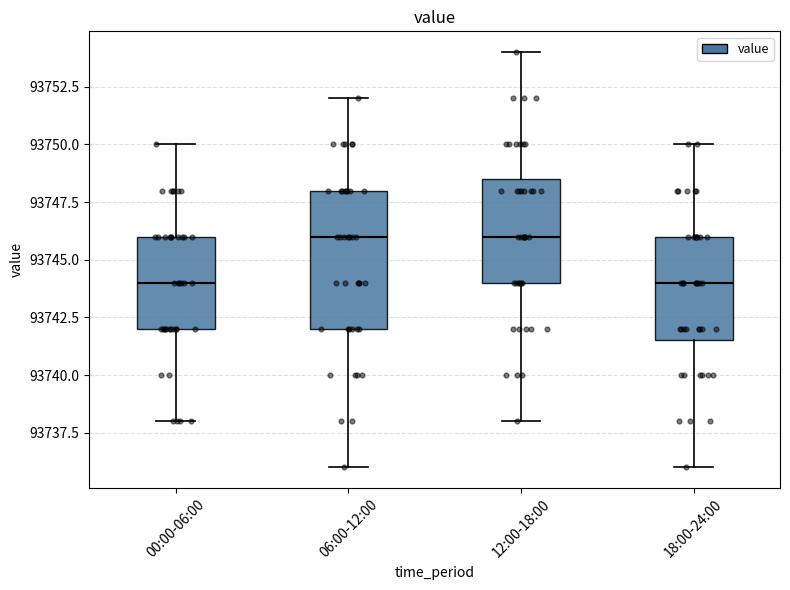

Where is the lower edge of the box for 06:00-12:00 on the y-axis? The values are not printed on the chart, so give them approximately, as read against the axis.

93742.0